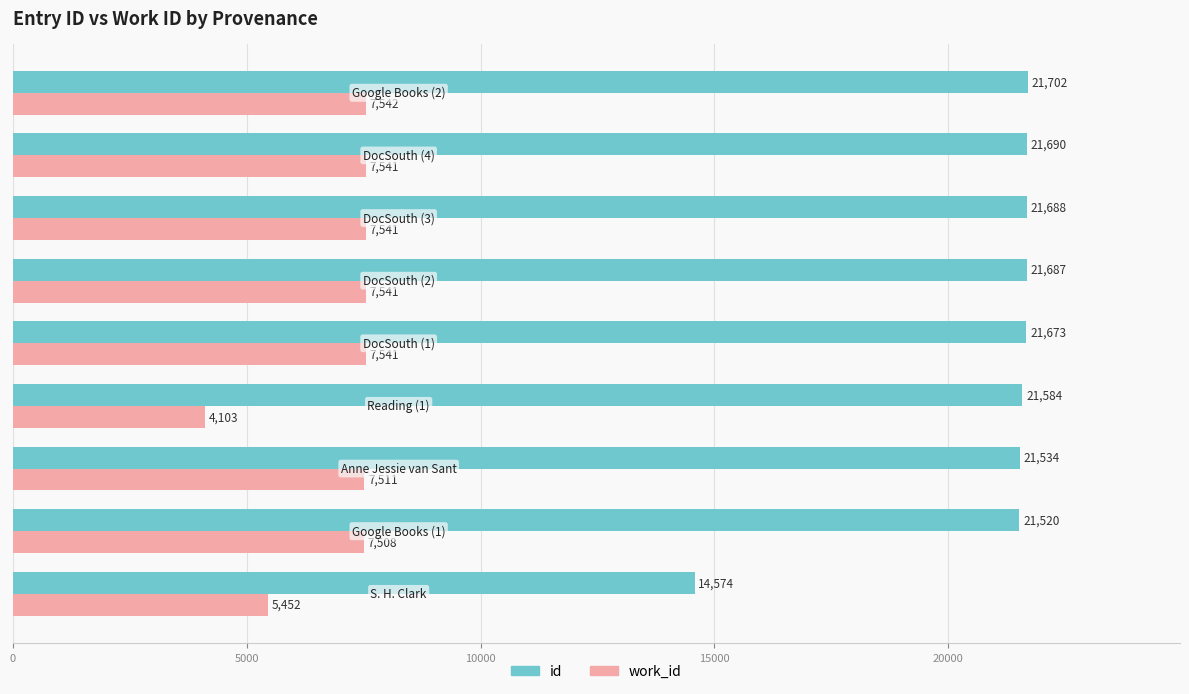

List the series in order of their overall mean, highest first.

id, work_id